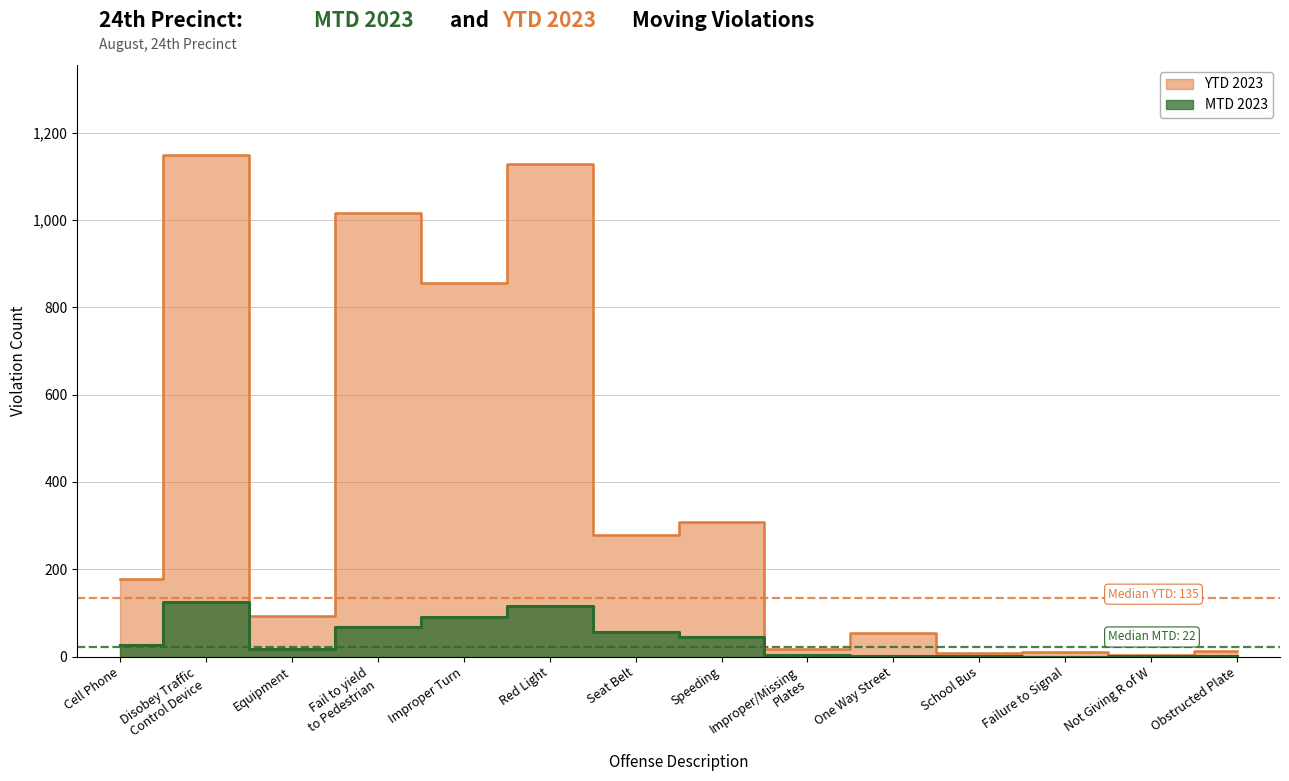

Reading left to right, transcribe all the data shown in this chart.

MTD 2023: 26	126	18	69	91	117	56	45	3	2	2	0	1	1
YTD 2023: 178	1148	92	1016	856	1127	279	308	17	53	8	11	3	13